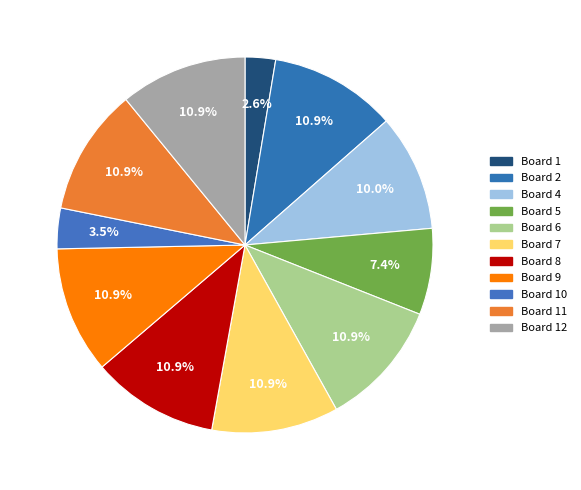

To the nearest percent, what is the difference between the largest and smallest slice percentages?

8%